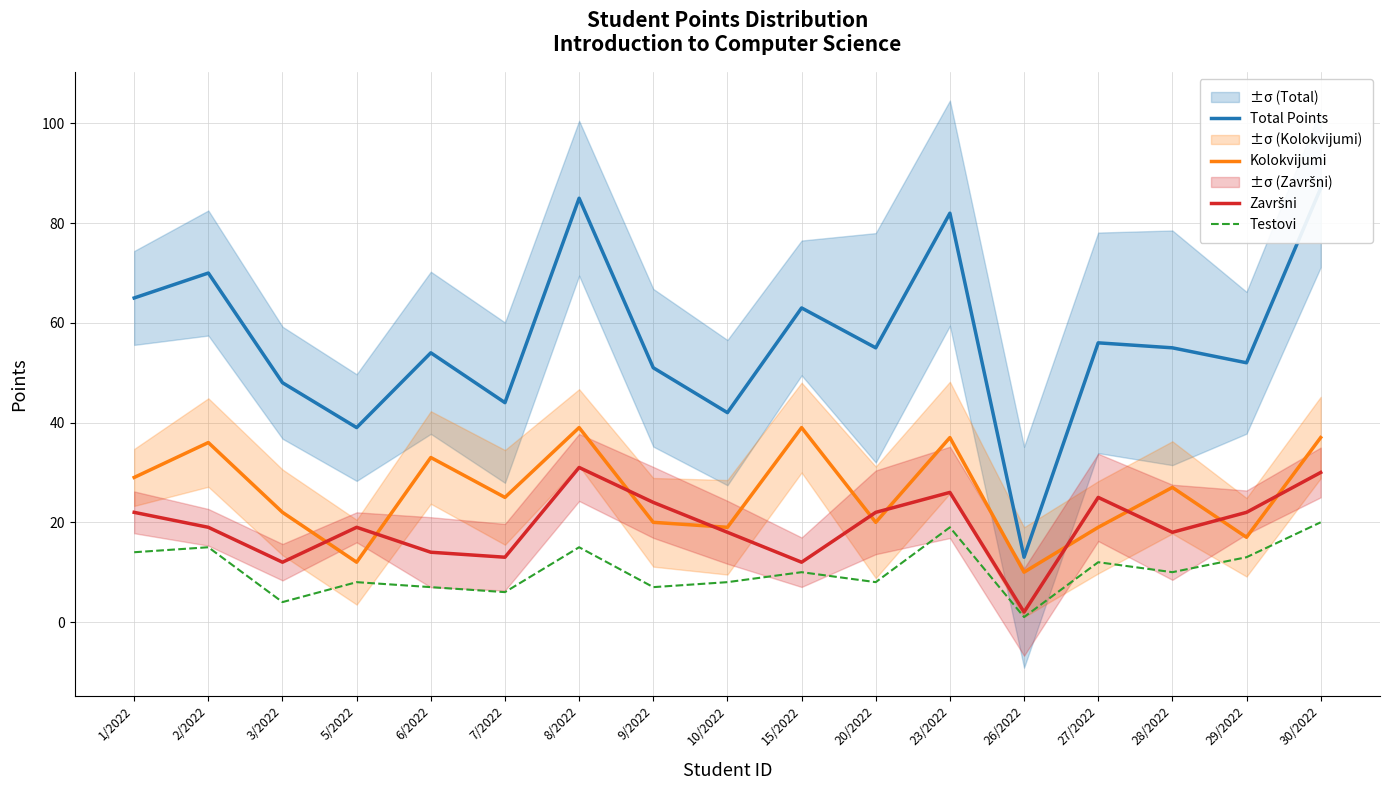

Is it true that Kolokvijumi equals 39 at 8/2022?

True